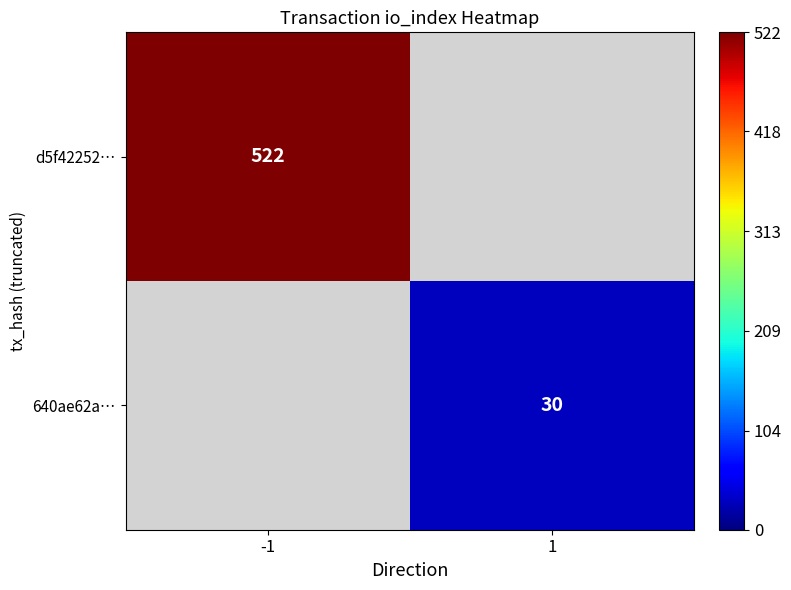

The value of 640ae62a… at 1 is 30. True or false?

True